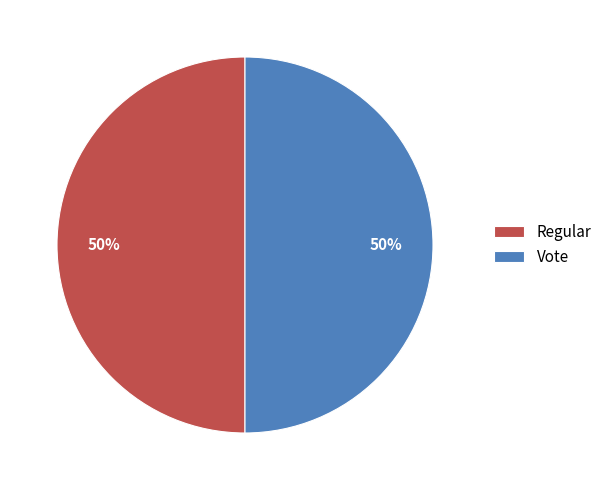

How many slices are in this pie chart?

2